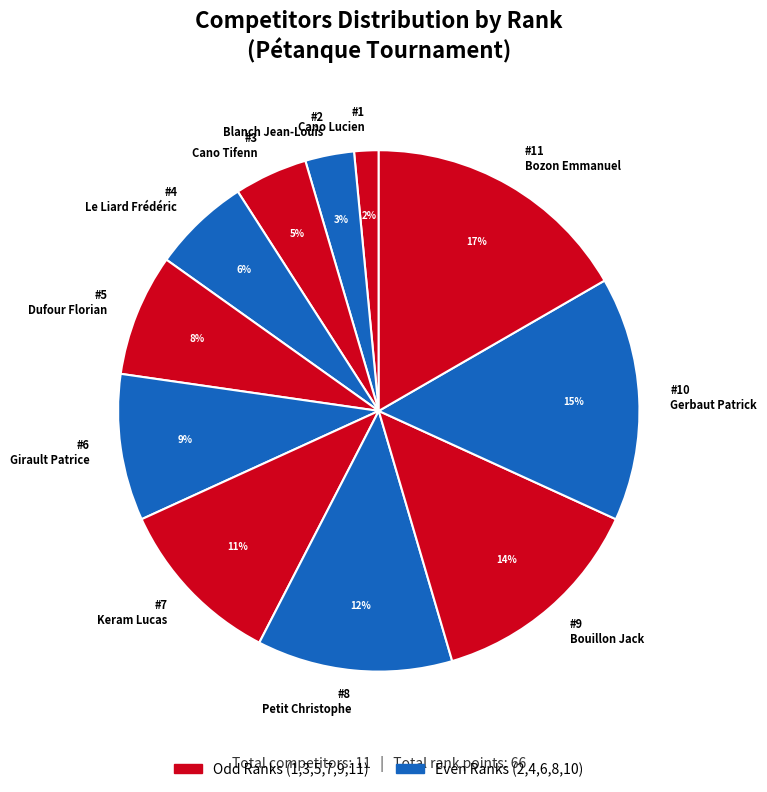

Is there a majority slice in this chart?

No